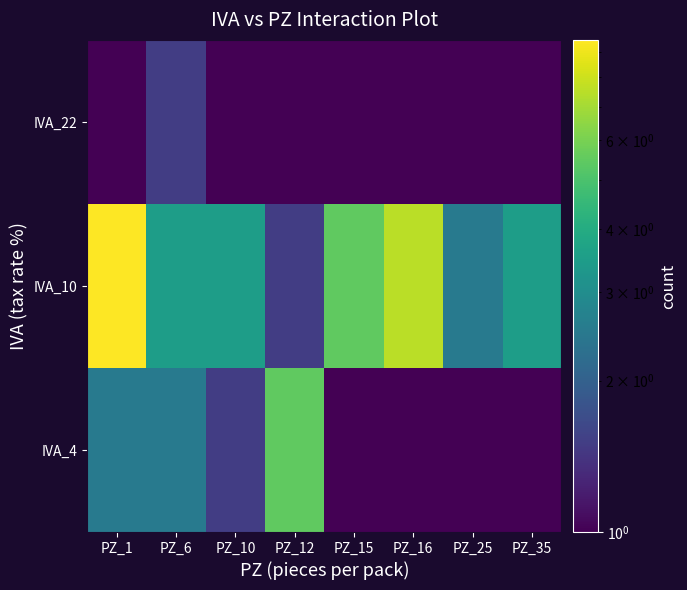

Which has a higher value, PZ_10 or PZ_25?

PZ_10